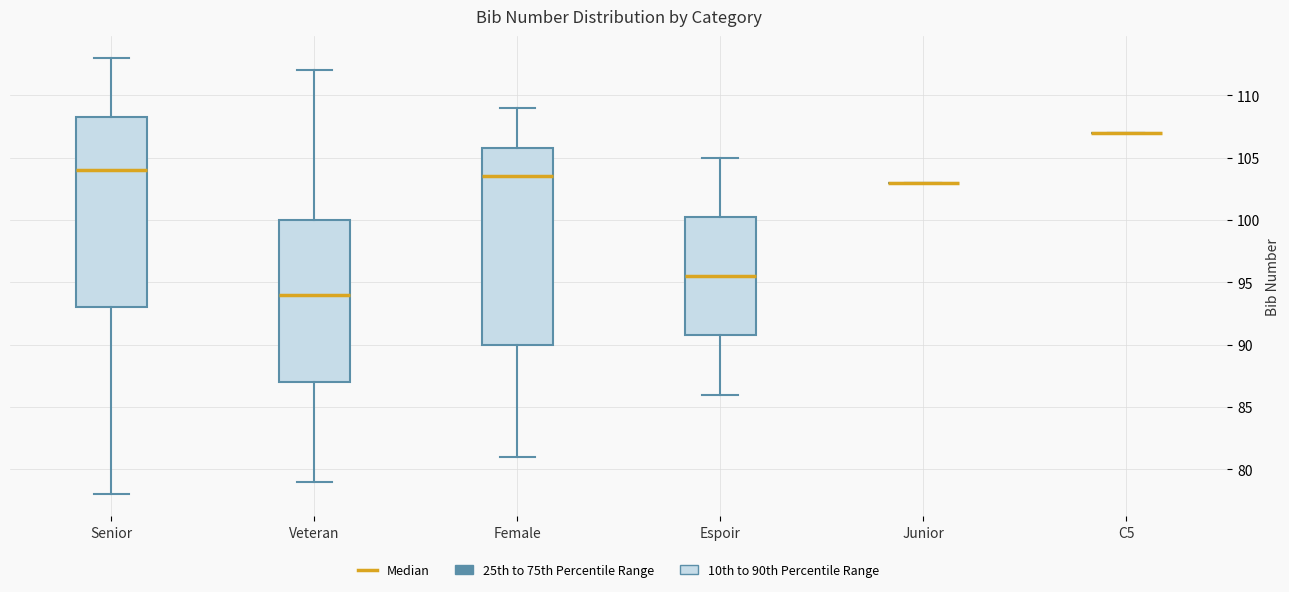

Which box is the tallest, from its lower edge to its upper edge?

Female